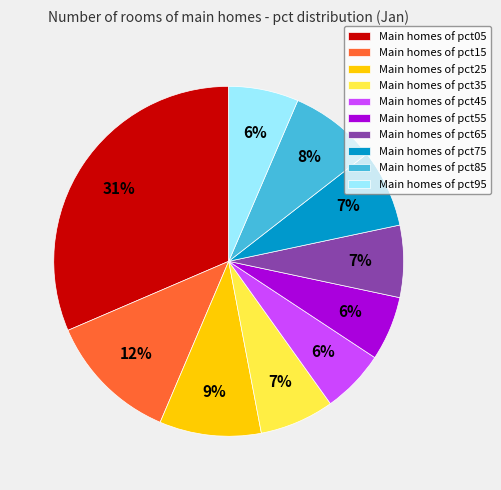

Is Main homes of pct65 the majority of the pie?

No